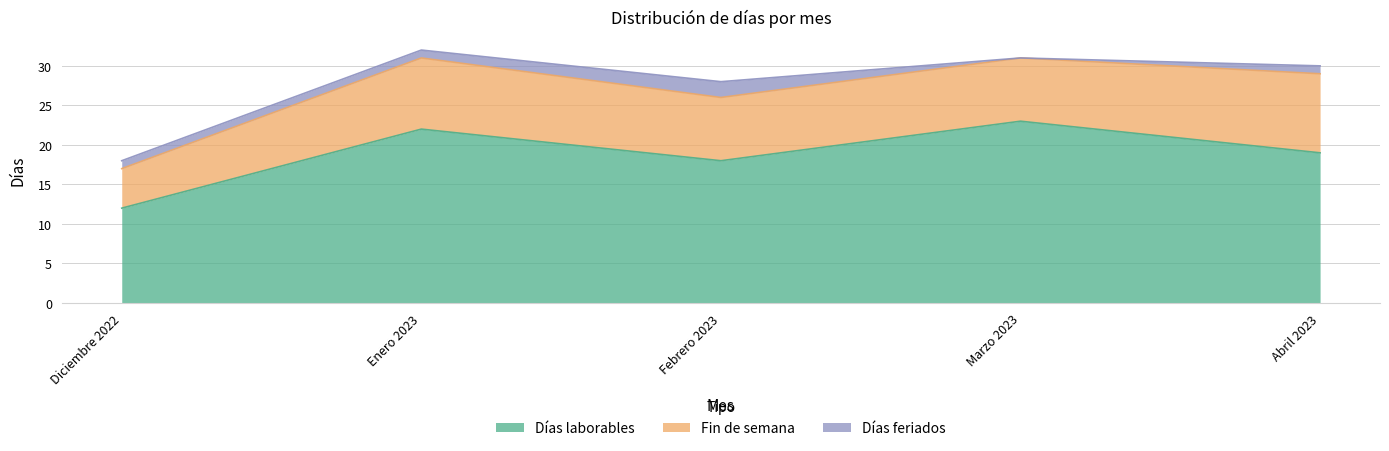

What is the sum of all Días feriados values?

5